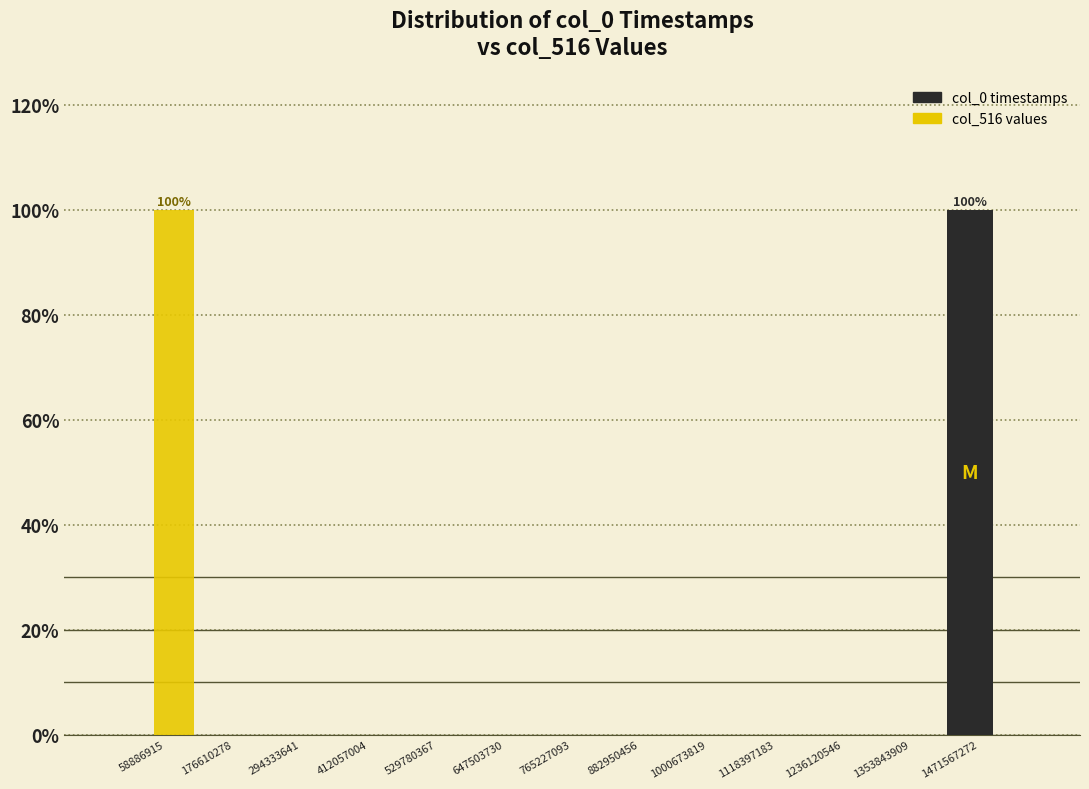

In the col_0 timestamps series, which range on the x-axis has the tallest bar?

1420000000 to 1540000000